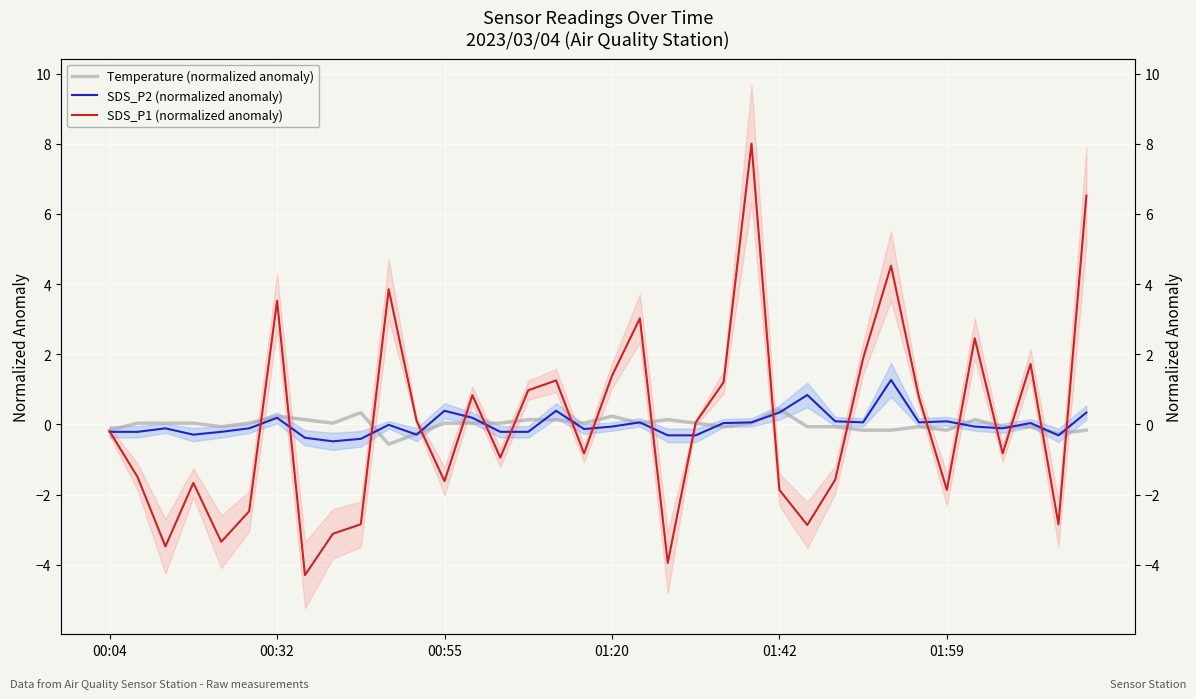

At which category is the sum across all series the highest?

23